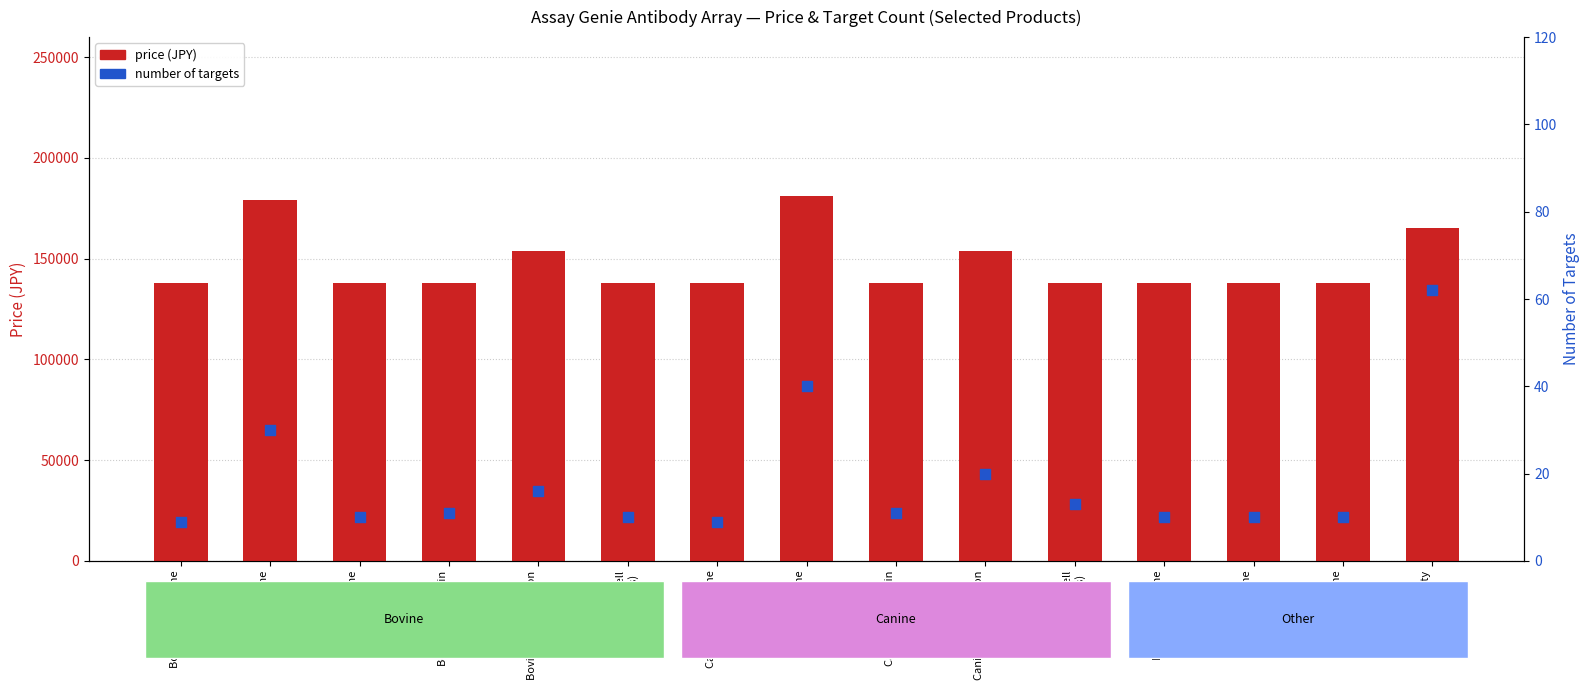

At which category is the sum across all series the highest?

Canine Cytokine
(40 targets)